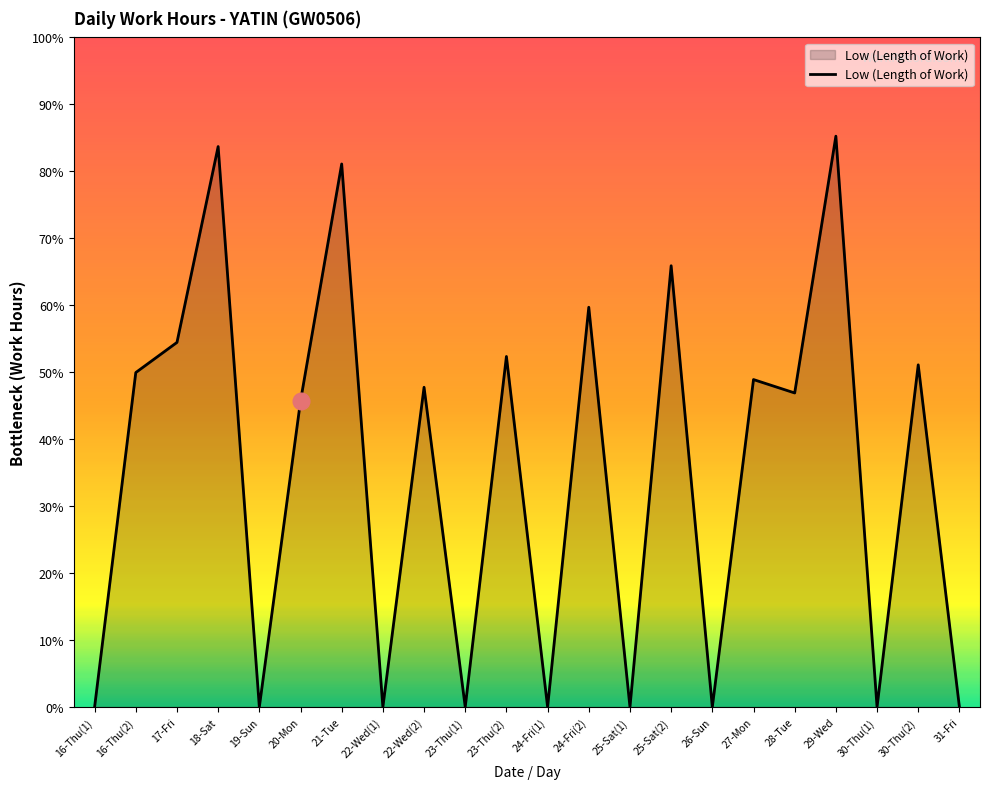

Rank the categories by value from lowest to highest.

16-Thu(1), 19-Sun, 22-Wed(1), 23-Thu(1), 24-Fri(1), 25-Sat(1), 26-Sun, 30-Thu(1), 31-Fri, 20-Mon, 28-Tue, 22-Wed(2), 27-Mon, 16-Thu(2), 30-Thu(2), 23-Thu(2), 17-Fri, 24-Fri(2), 25-Sat(2), 21-Tue, 18-Sat, 29-Wed